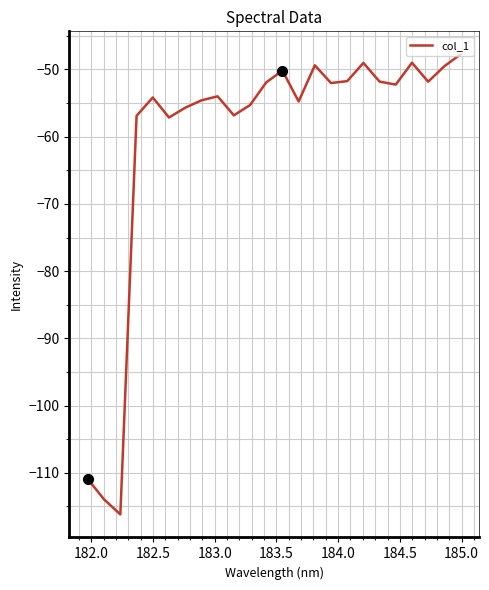

What is the difference between the maximum and minimum values?

68.4